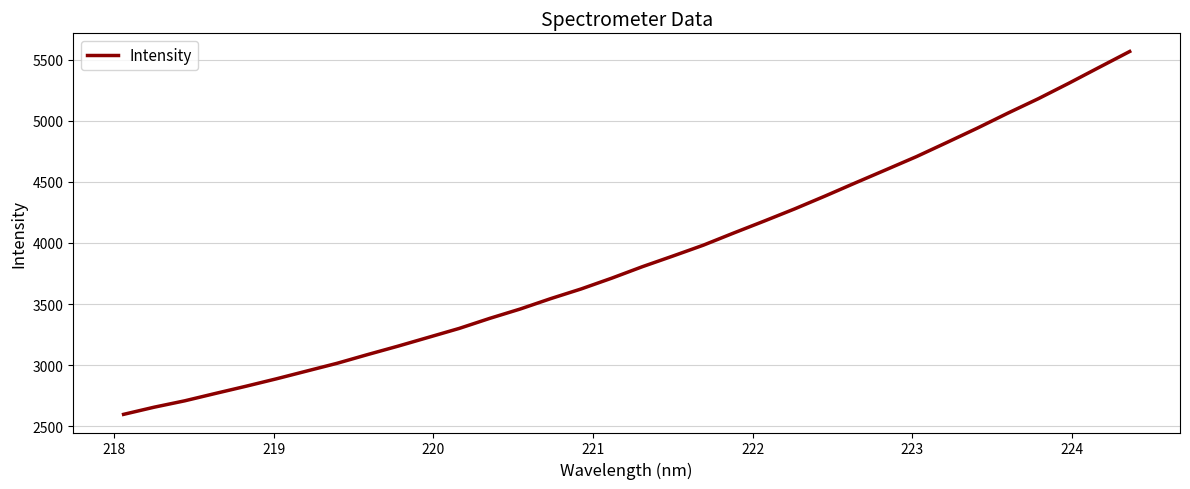

What is the minimum value shown in the chart?

2595.9